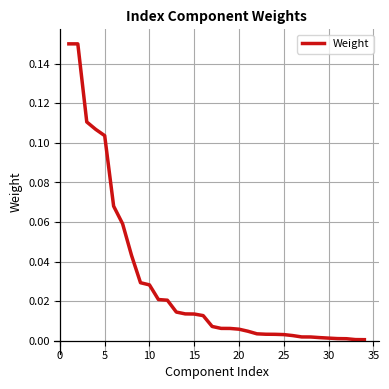

Does the chart have visible grid lines?

Yes